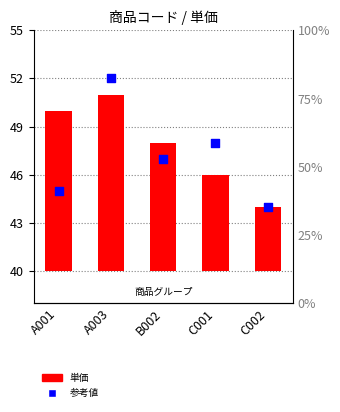

Which has a higher value, A003 or B002?

A003